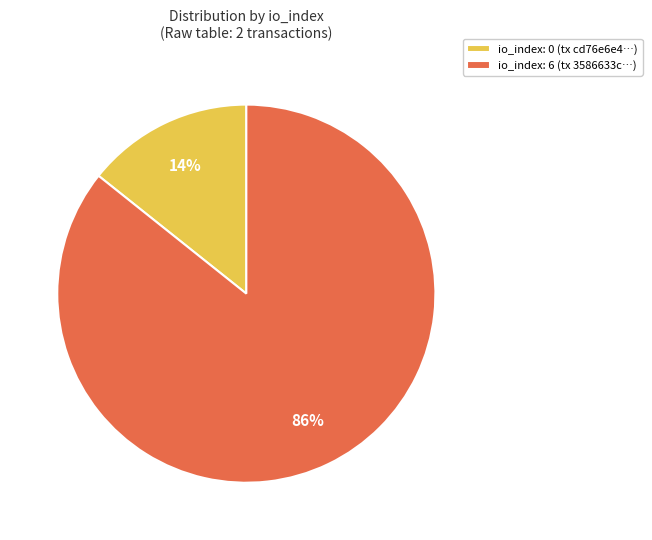

To the nearest percent, what is the combined percentage of io_index: 0 (tx cd76e6e4…) and io_index: 6 (tx 3586633c…)?

100%